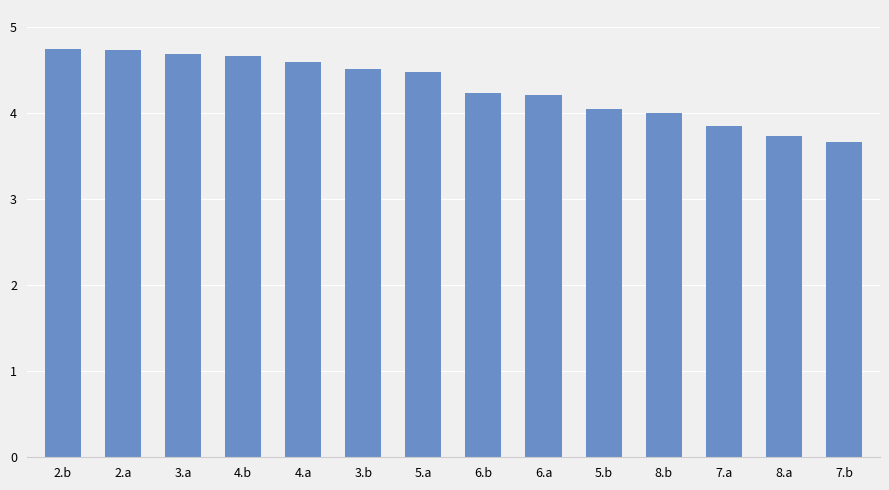

Which category has the lowest value across all series?

7.b